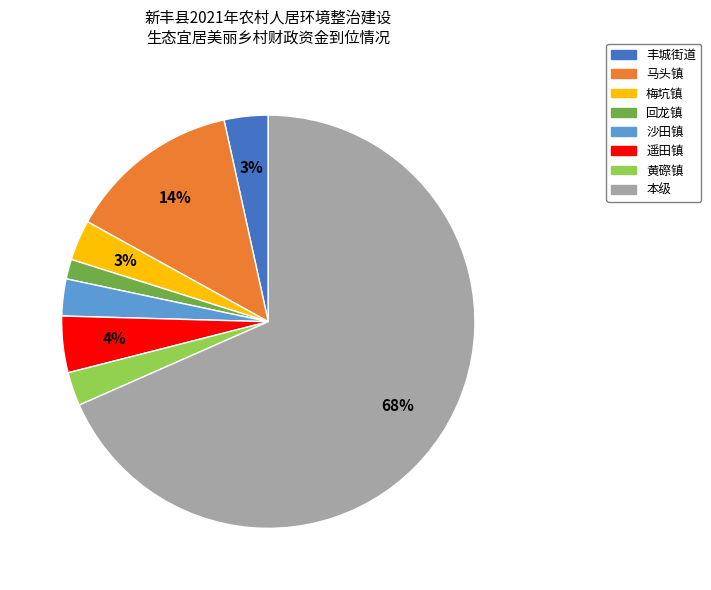

What is the largest slice in the pie chart?

本级